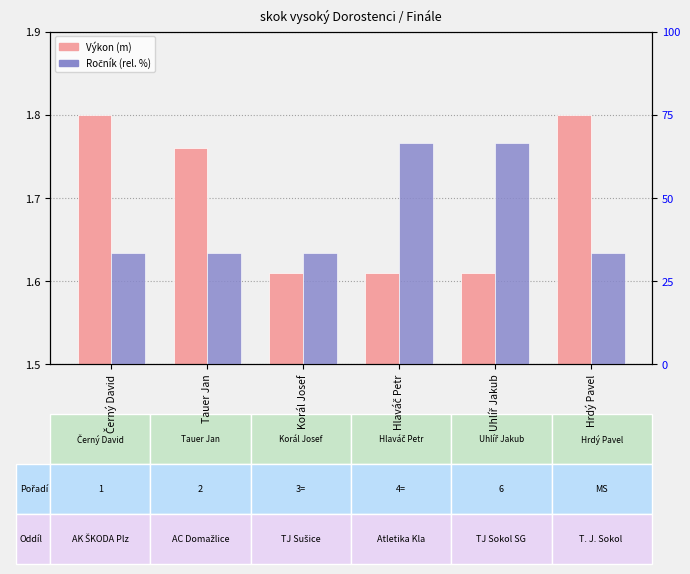

At which label does Výkon (m) reach its minimum?

Korál Josef